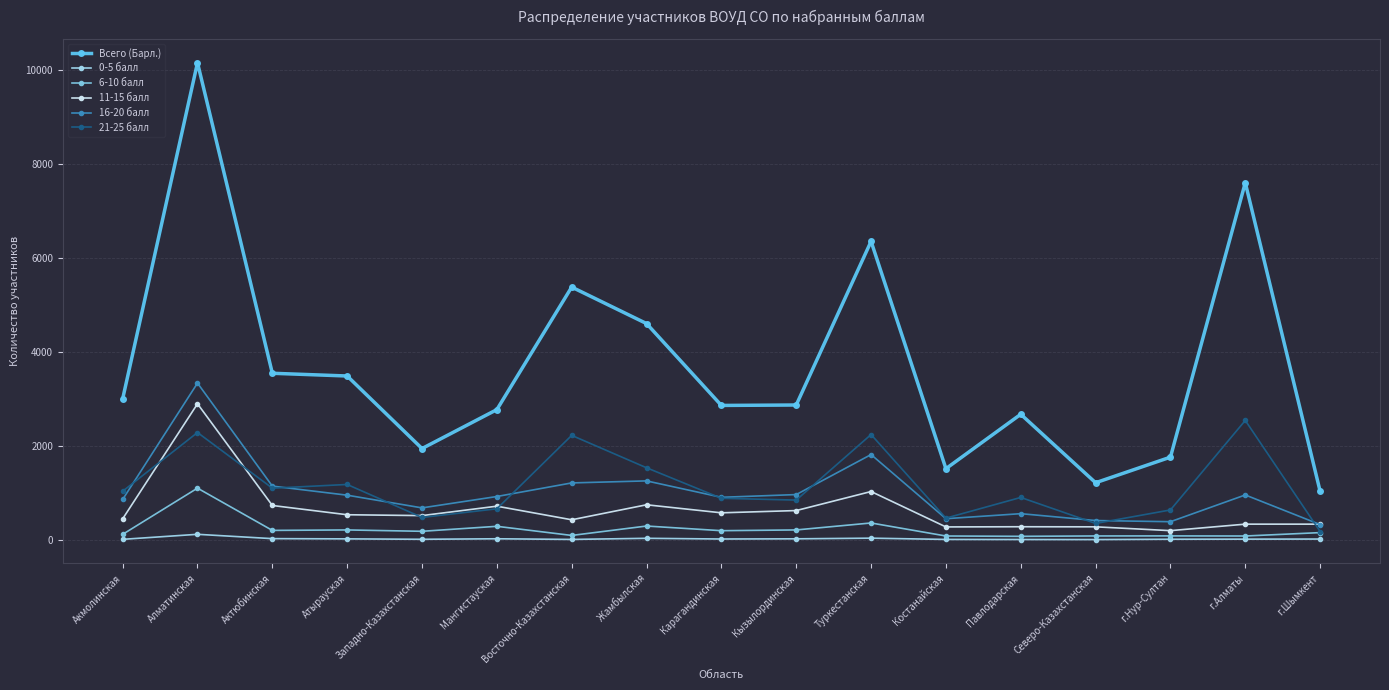

Which has a higher value, Туркестанская or Кызылординская?

Туркестанская